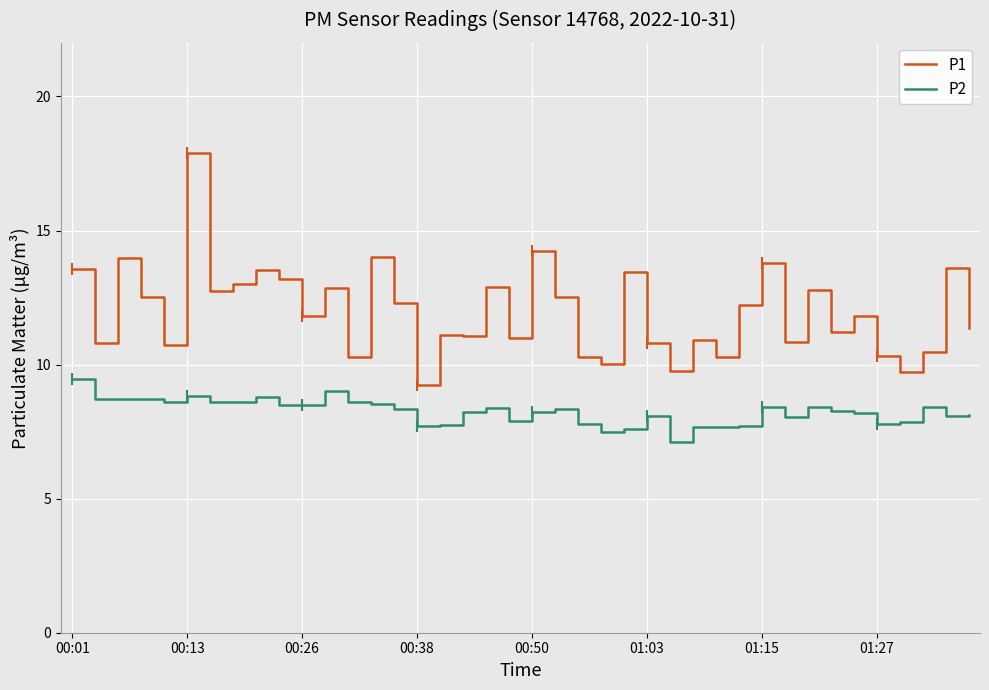

True or false: P2 and P1 intersect in this chart.

False